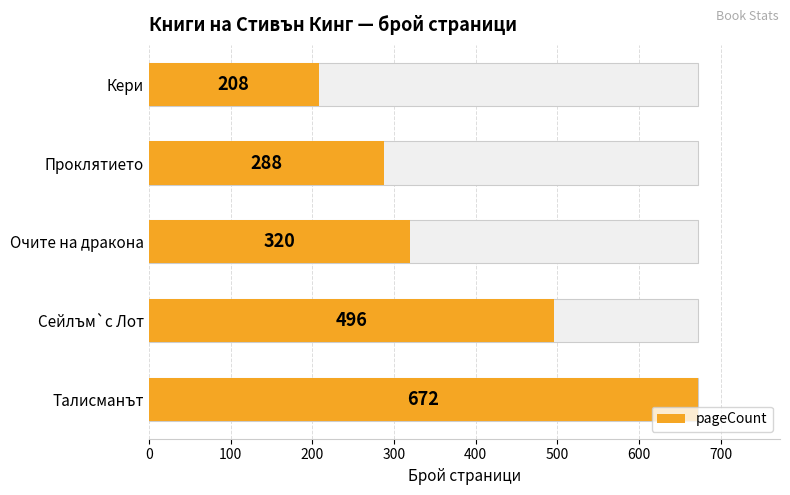

True or false: the data shows 672 at Талисманът.

True